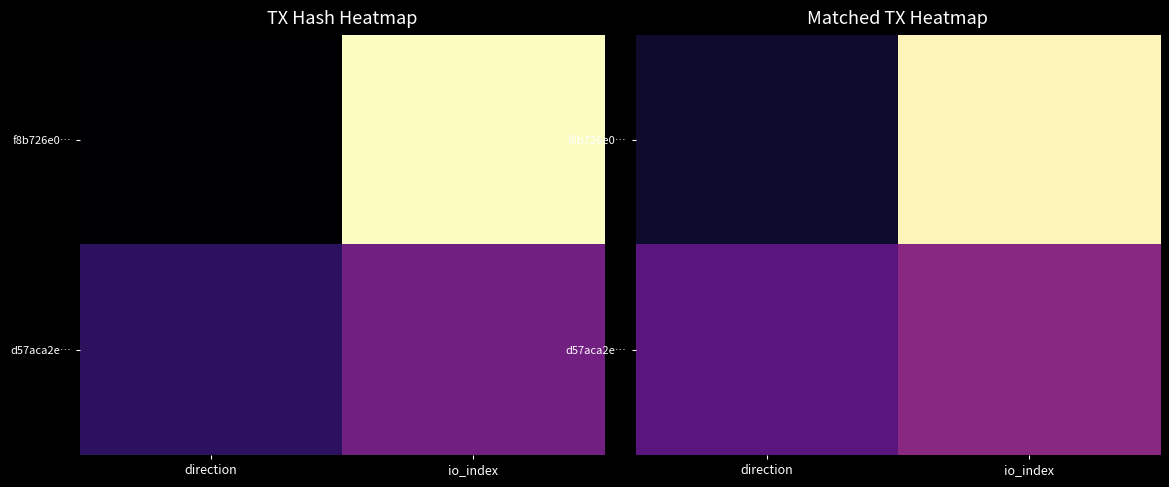

The value of d57aca2e… at io_index is 0.7. True or false?

False